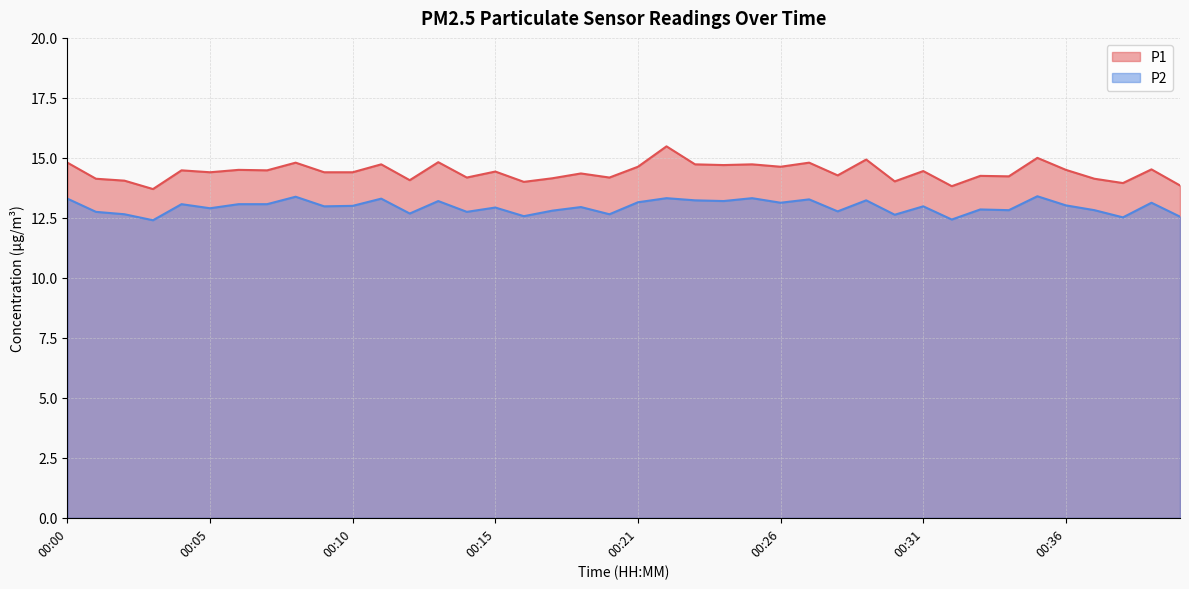

Rank the series at 00:30 from highest to lowest value.

P1, P2